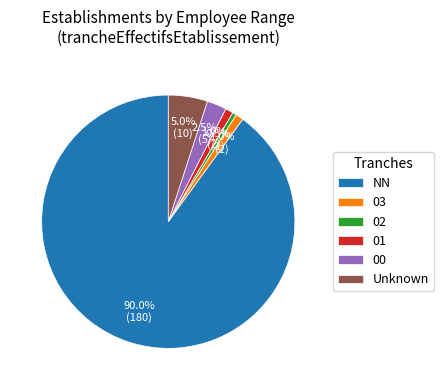

Which slice is the largest?

NN